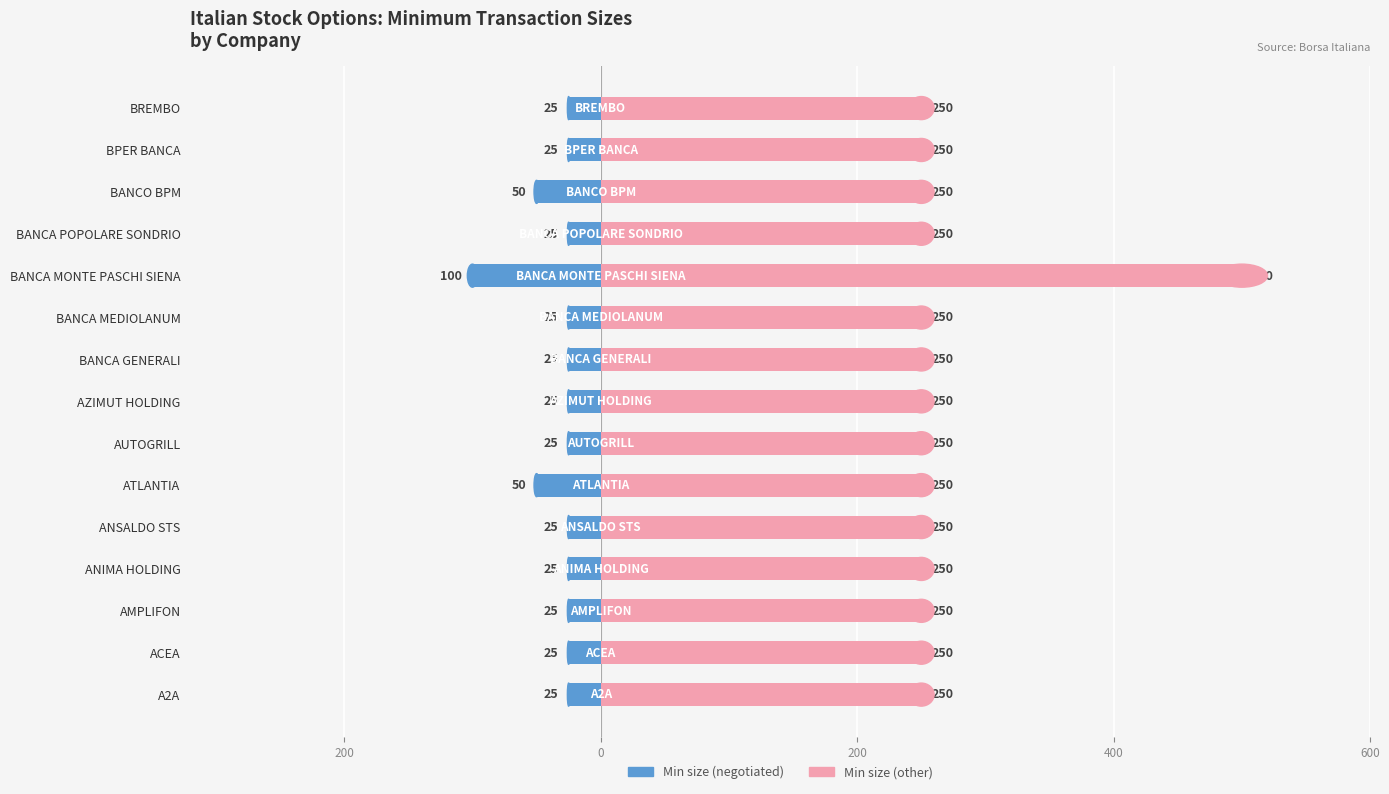

Rank the series by their maximum value, from highest to lowest.

Minimum size for negotiated transactions (other), Minimum size for negotiated transactions